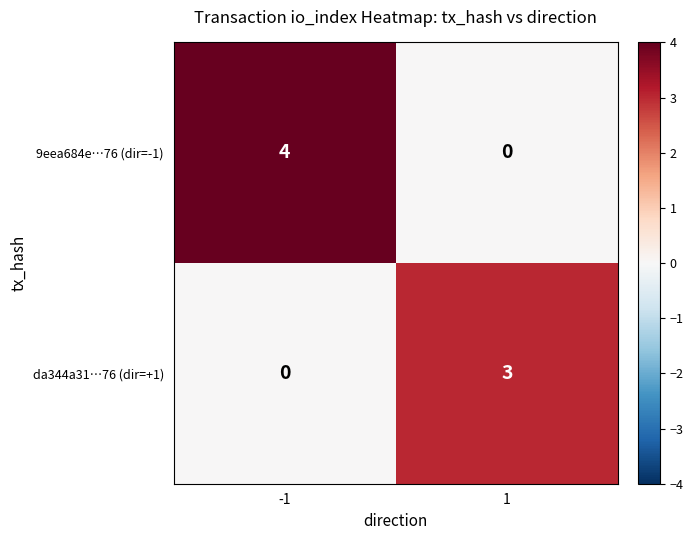

Rank the series at 1 from highest to lowest value.

da344a31…76 (dir=+1), 9eea684e…76 (dir=-1)